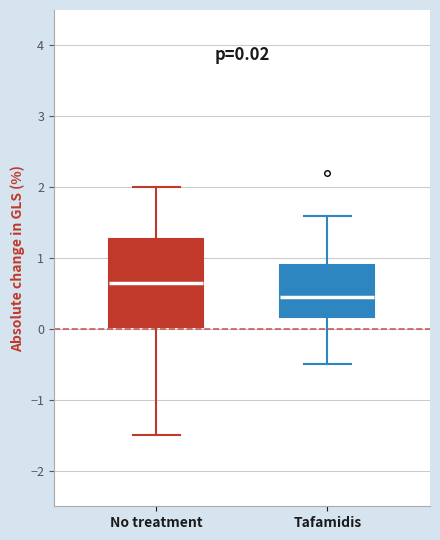

Which box's median line is the lowest?

Tafamidis